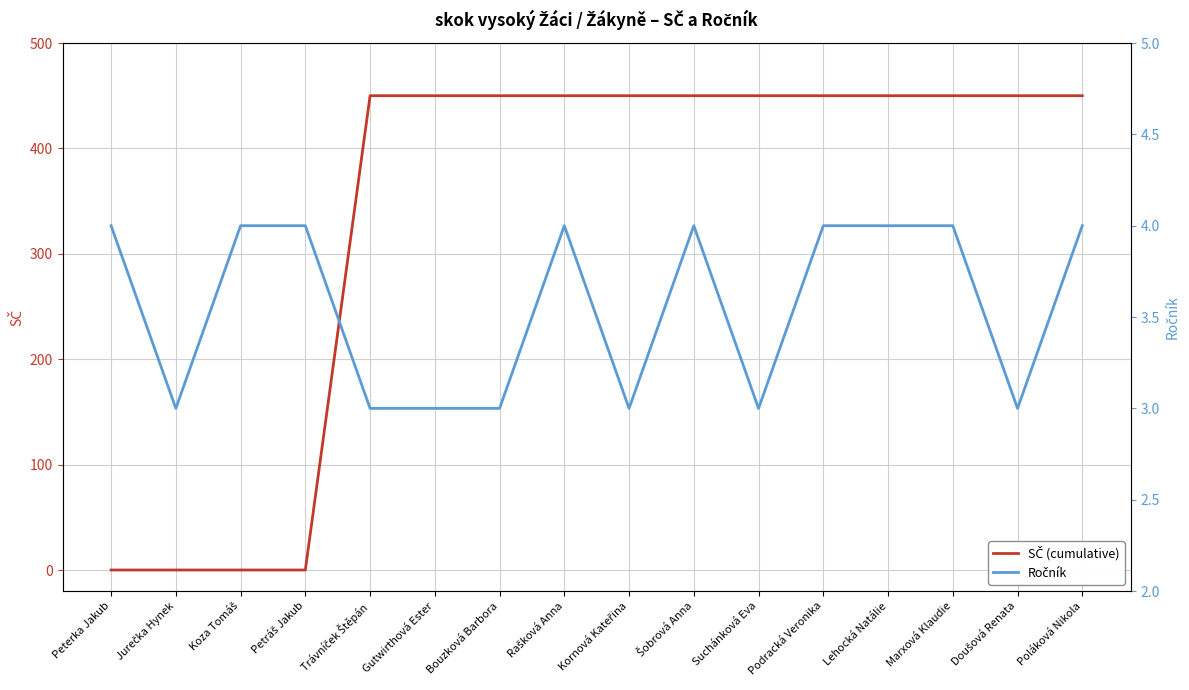

What is the sum of the SČ (cumulative) values at Peterka Jakub and Kornová Kateřina?

450